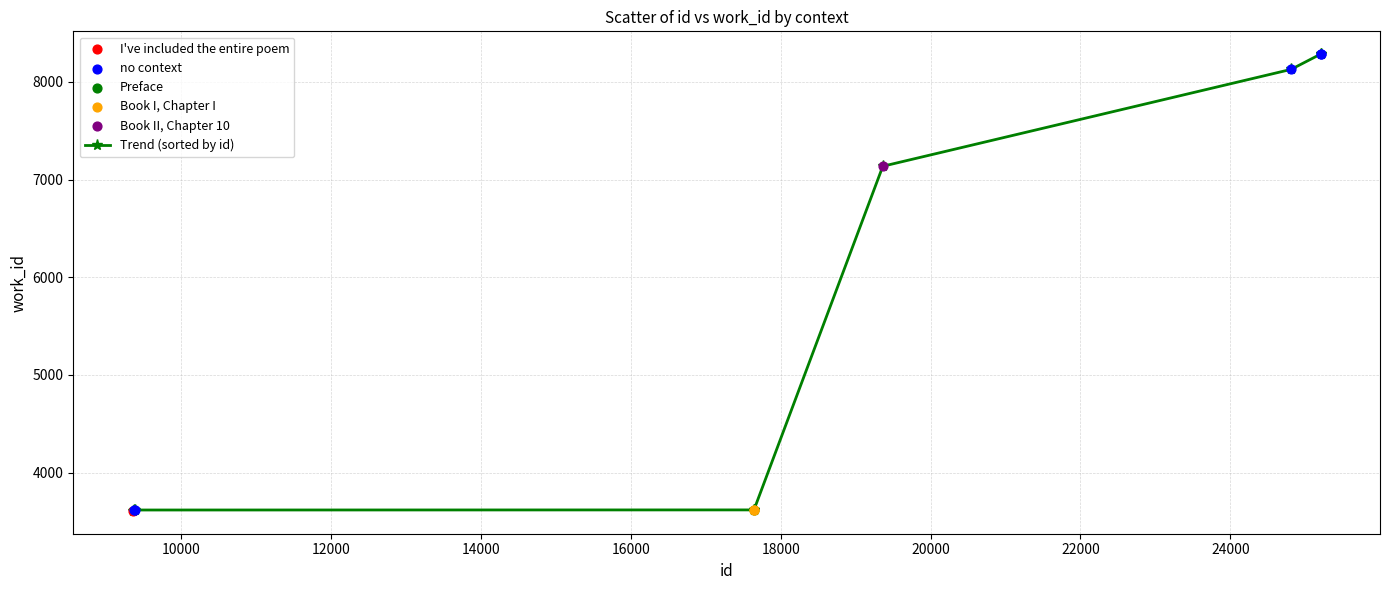

What is the difference between the maximum and second lowest values?

4674